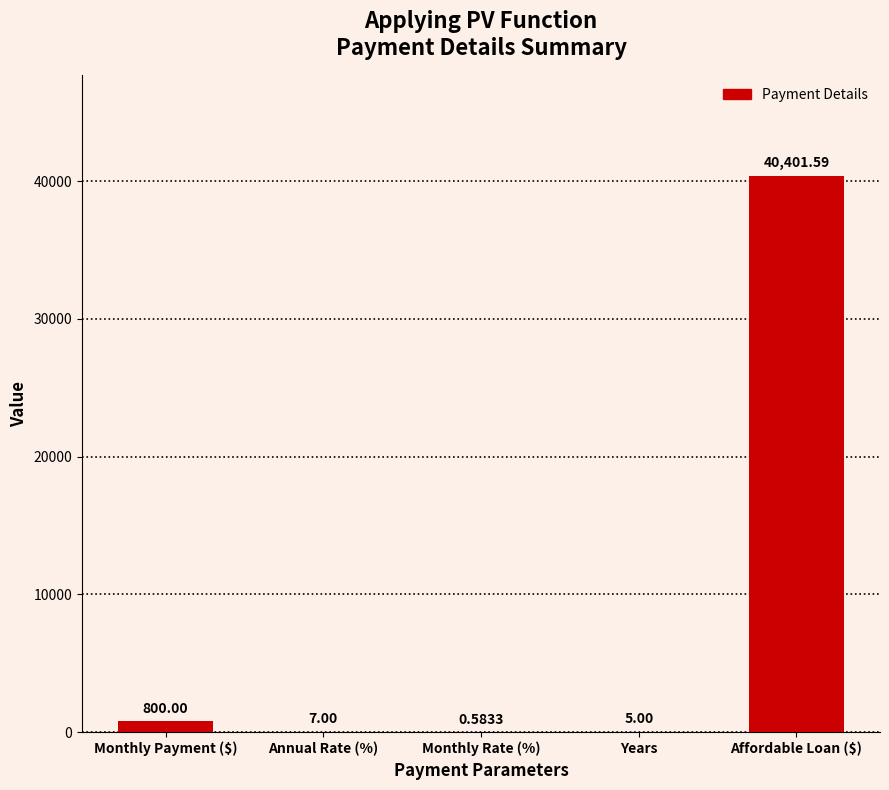

Where is the data nearest to the value 20201?

Monthly Payment ($)